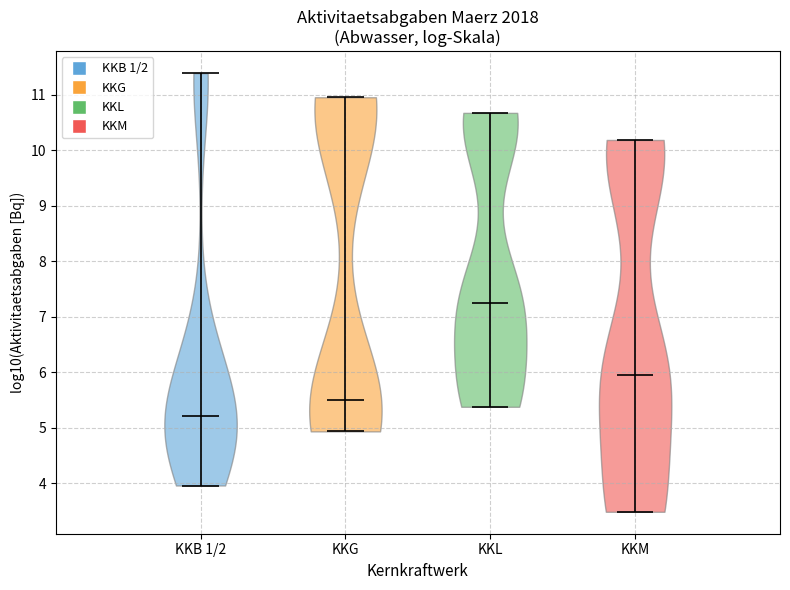

Which violin has the highest median line?

KKL